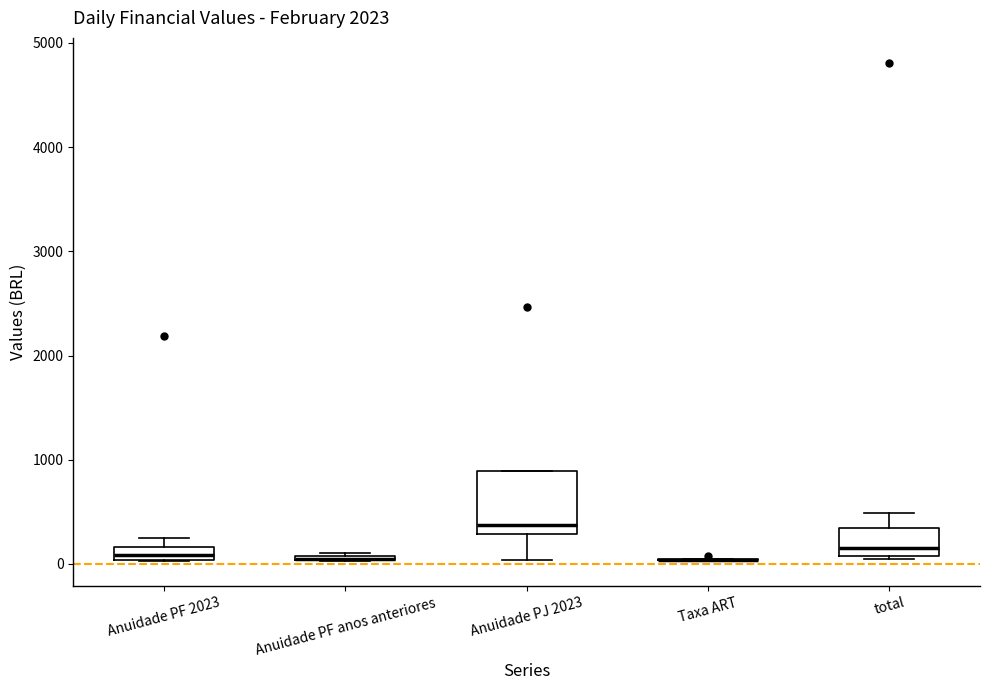

Which box is the tallest, from its lower edge to its upper edge?

Anuidade PJ 2023